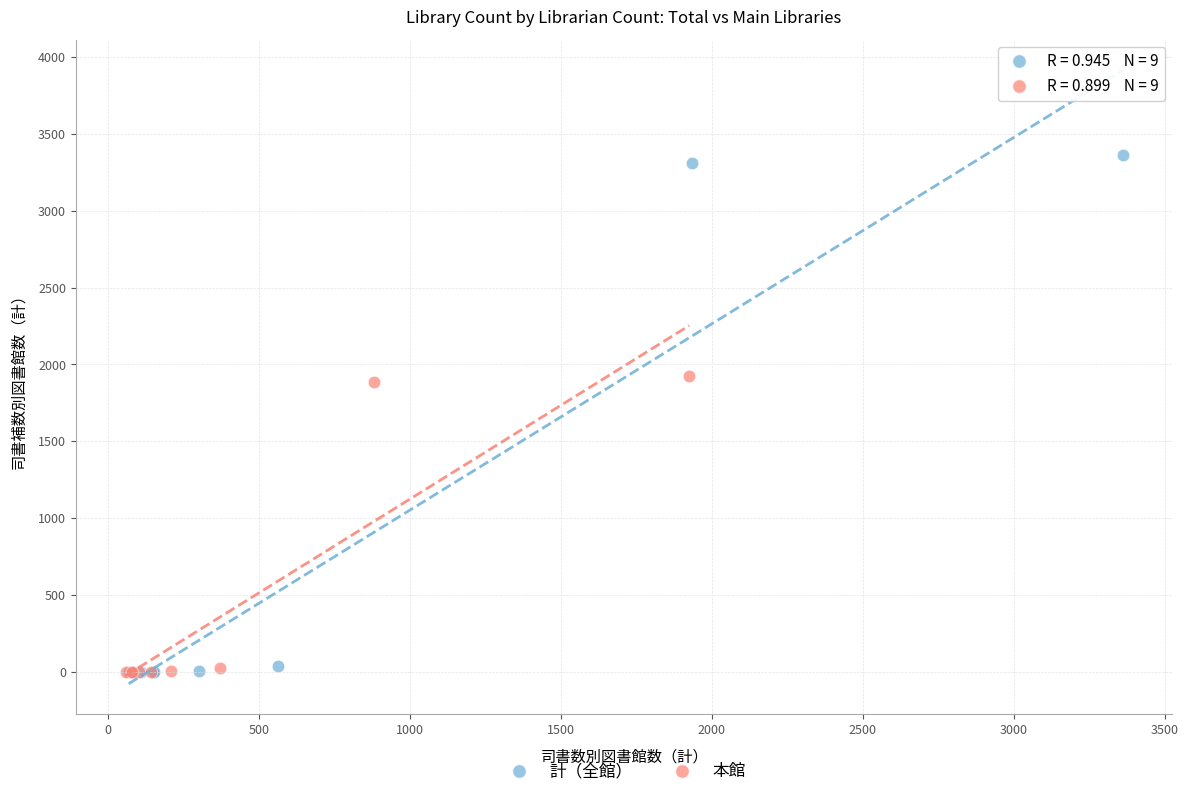

Which series has the largest Y range (max minus min)?

計（全館）